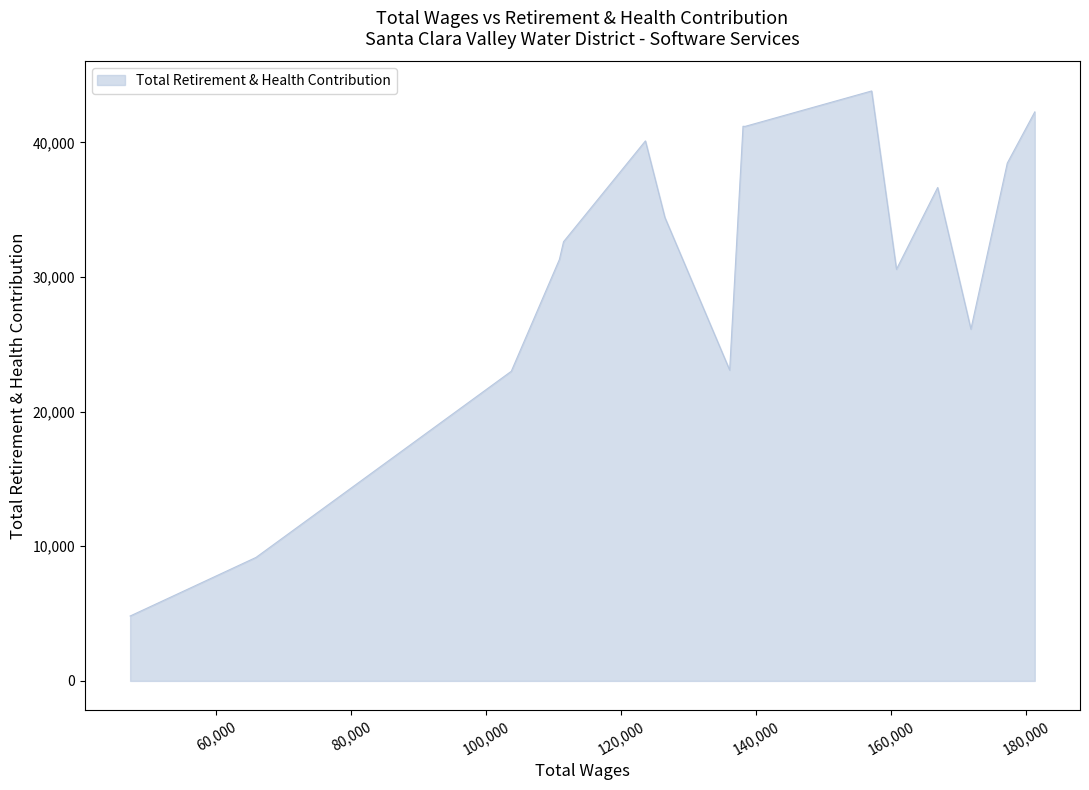

What is the difference between the maximum and minimum values?

38996